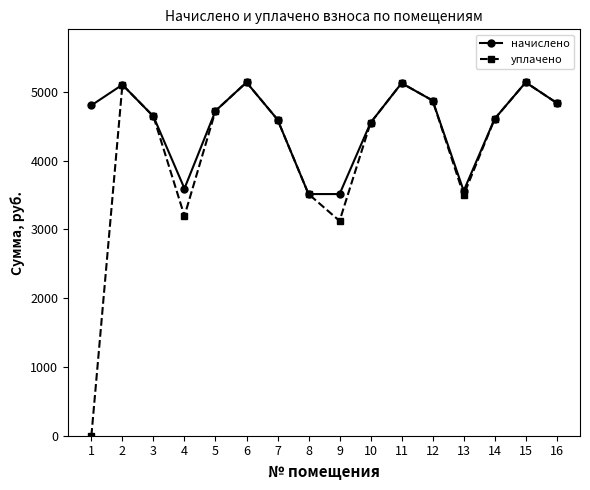

Where is the first local maximum for уплачено?

2